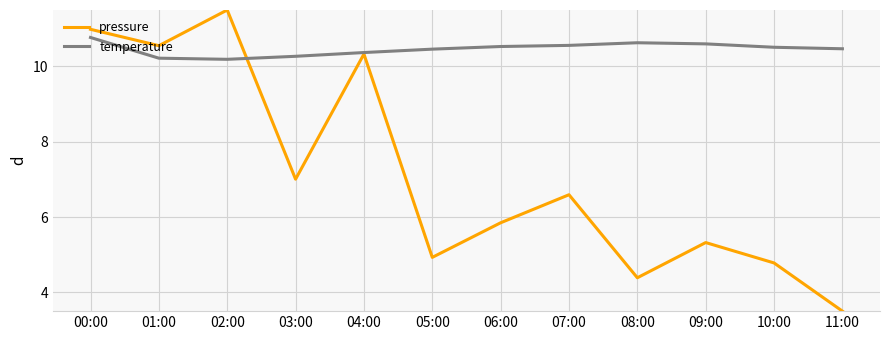

What position from the left is 04:00?

5